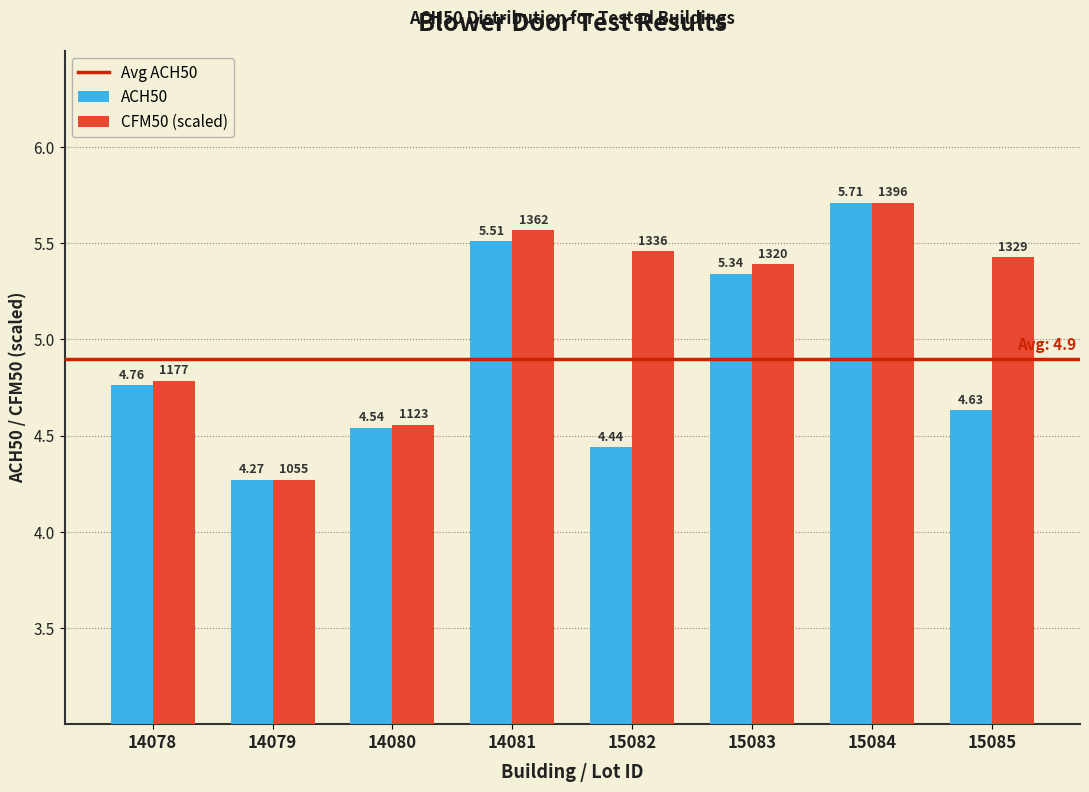

List the series in order of their overall mean, lowest first.

ACH50, CFM50 (scaled)